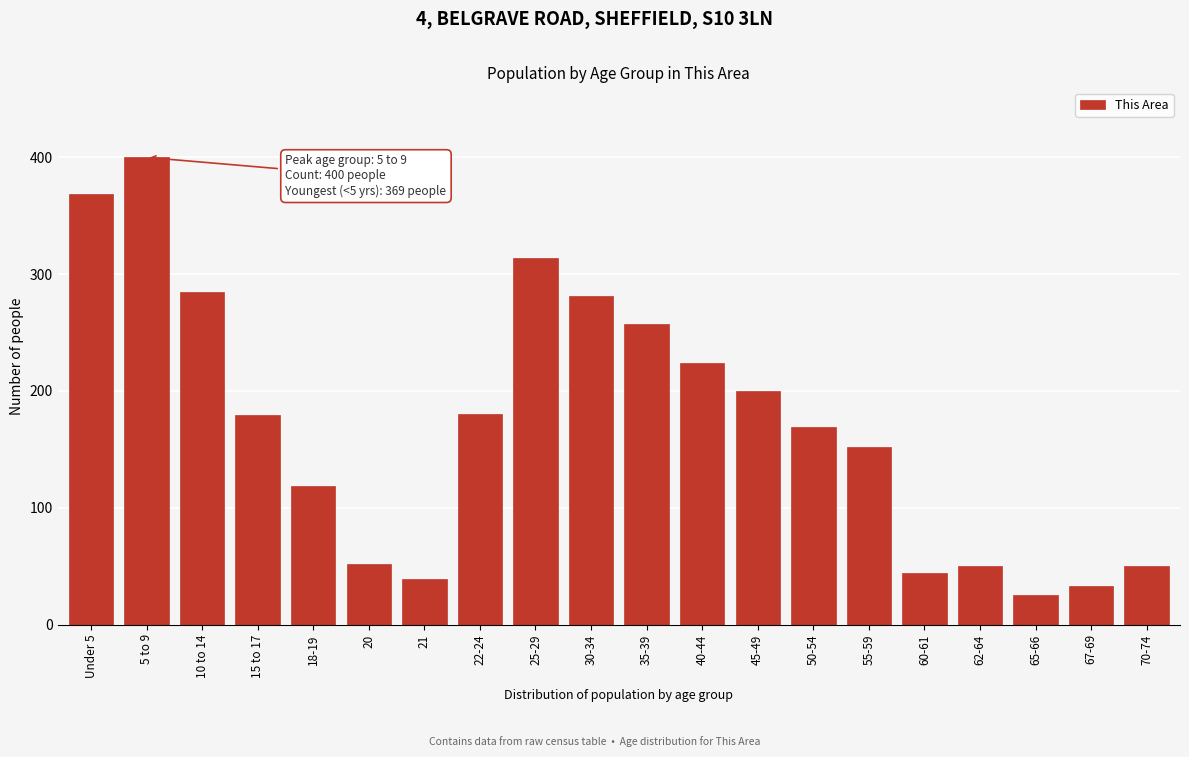

Read the value at Under 5.

369